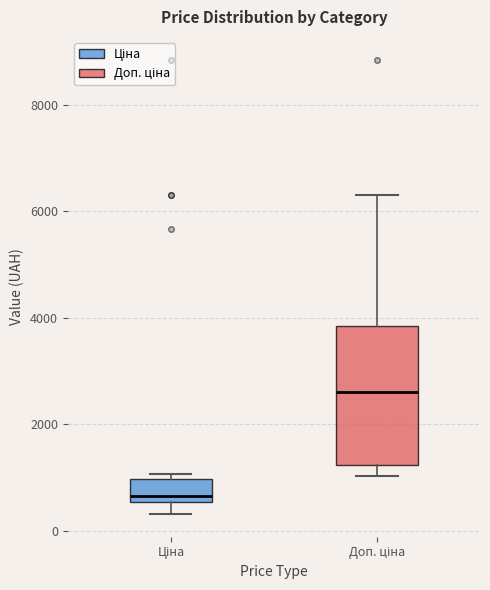

Reading left to right, transcribe this box plot: for each box, give where its median line is, the range the box spans, and where its two whiskers end, as read against the y-axis. The values are not printed on the chart, so give them approximately, as read against the axis.

Ціна: median 600 (just above the box's lower edge), box 600 to 1000, whiskers 400 to 1000 (just above the box's upper edge)
Доп. ціна: median 2600, box 1200 to 3800, whiskers 1000 to 6400